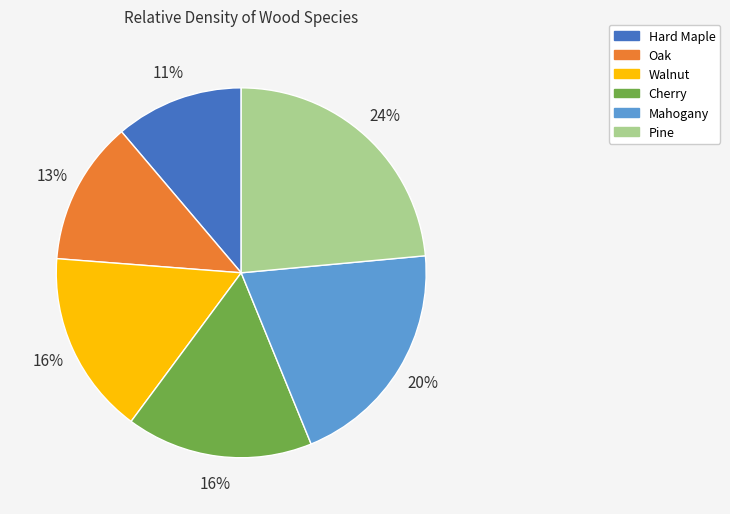

To the nearest percent, what portion does Oak represent?

13%